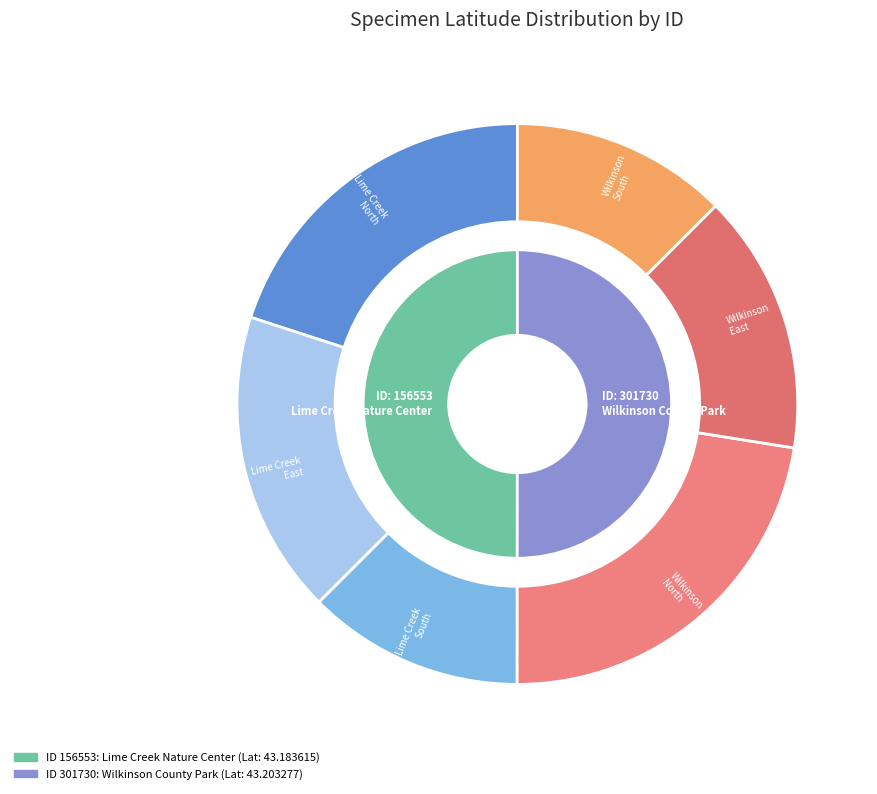

Which category has the smallest portion of the pie?

156553